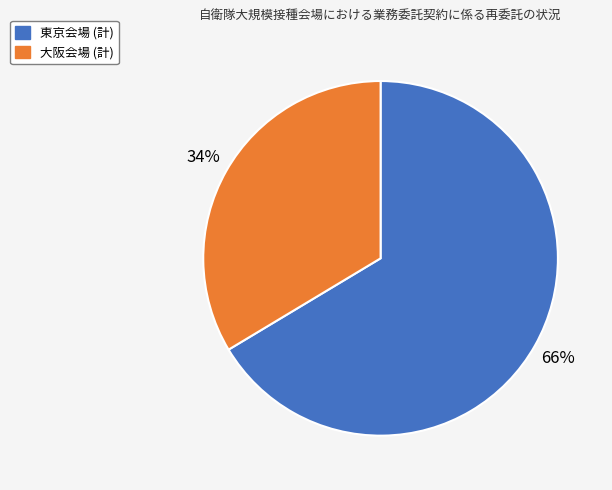

To the nearest percent, what percentage of the pie is 大阪会場 (計)?

34%